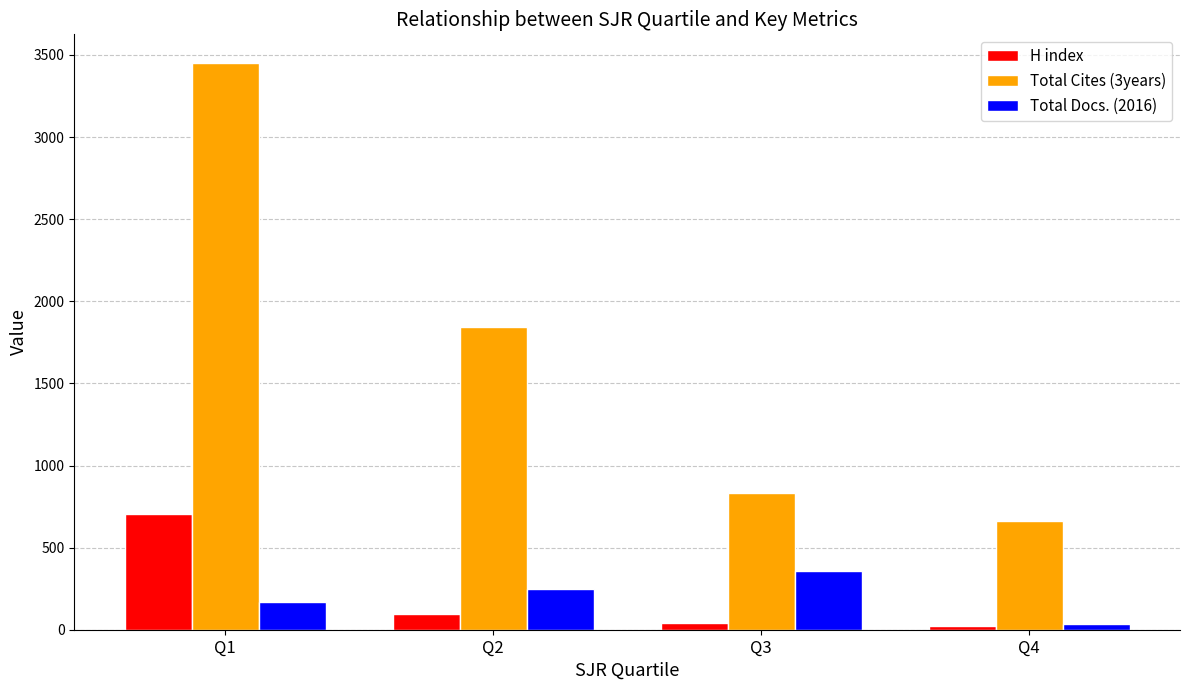

Is it true that Total Docs. (2016) equals 464 at Q3?

False